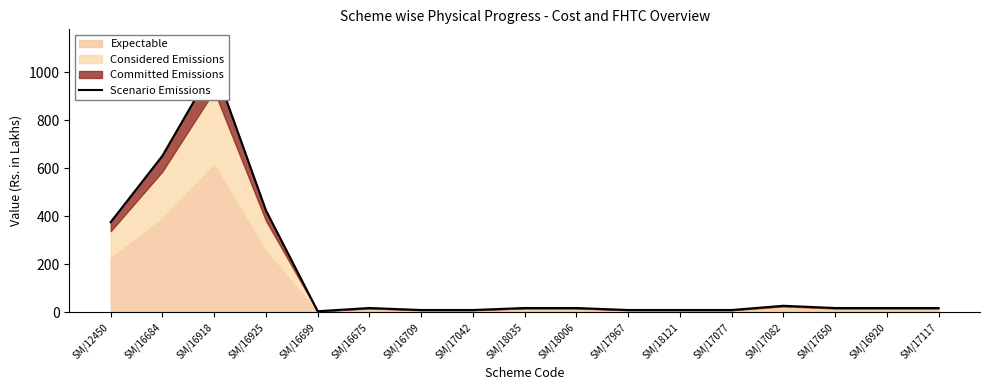

How many data points are above 18?

11